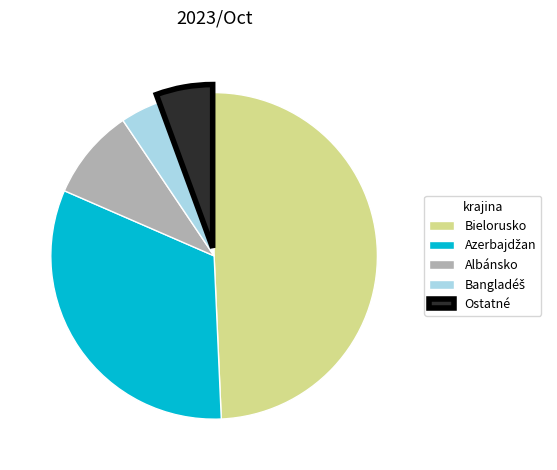

The Bielorusko slice represents 49% of the pie. True or false?

True